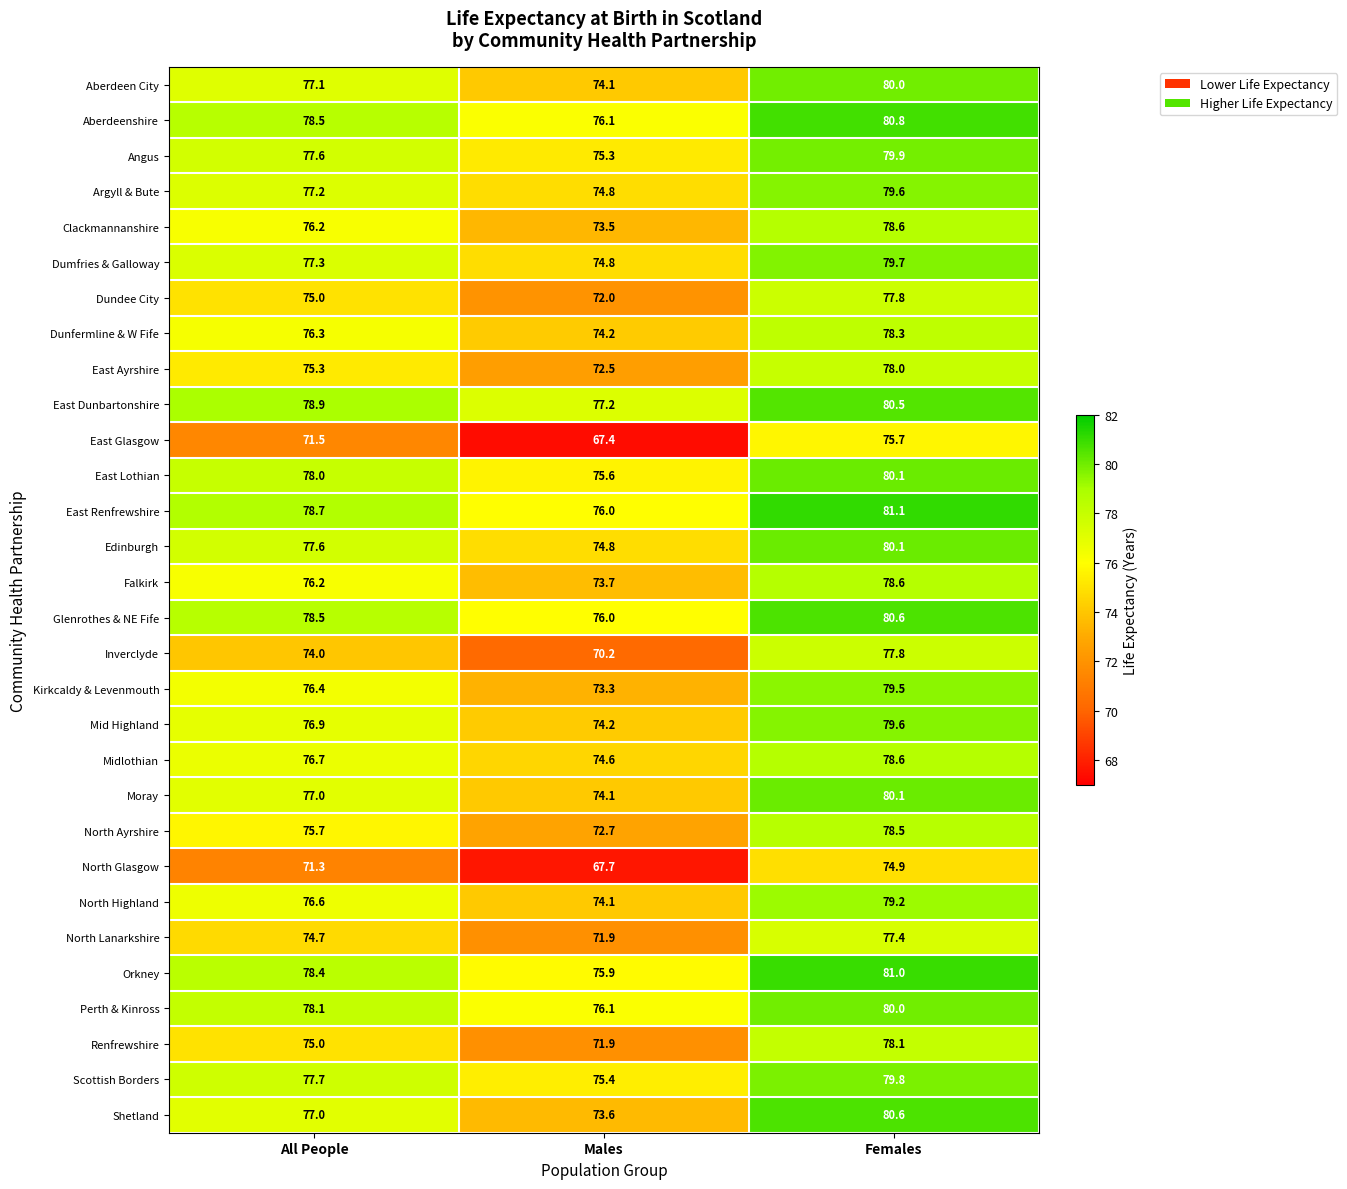

List the labels in order of Perth & Kinross value, largest first.

Females, All People, Males